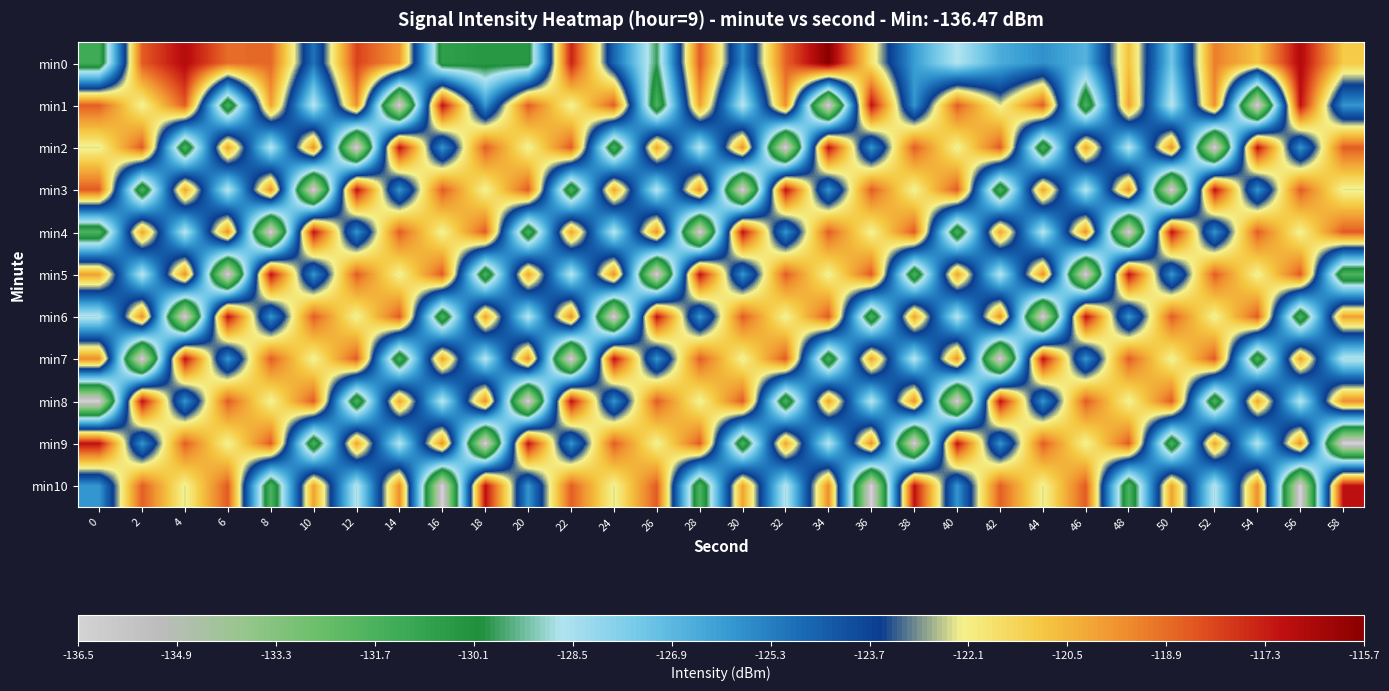

Reading right to left, extract all data points from this chart.

min0: 58=-121.0	56=-116.6	54=-120.8	52=-119.2	50=-127.3	48=-120.7	46=-126.7	44=-125.7	42=-126.5	40=-128.7	38=-126.0	36=-121.7	34=-115.7	32=-118.7	30=-125.6	28=-118.5	26=-129.7	24=-124.6	22=-117.3	20=-130.4	18=-130.4	16=-130.7	14=-119.8	12=-118.0	10=-125.0	8=-118.8	6=-118.9	4=-116.7	2=-118.5	0=-131.3
min1: 58=-125.9	56=-117.0	54=-136.5	52=-119.5	50=-128.8	48=-120.0	46=-131.8	44=-118.5	42=-122.3	40=-118.6	38=-125.9	36=-117.0	34=-136.5	32=-119.5	30=-128.8	28=-120.0	26=-131.8	24=-118.5	22=-122.3	20=-118.6	18=-125.9	16=-117.0	14=-136.5	12=-119.5	10=-128.8	8=-120.0	6=-131.8	4=-118.5	2=-122.3	0=-118.6
min2: 58=-118.6	56=-125.9	54=-117.0	52=-136.5	50=-119.5	48=-128.8	46=-120.0	44=-131.8	42=-118.5	40=-122.3	38=-118.6	36=-125.9	34=-117.0	32=-136.5	30=-119.5	28=-128.8	26=-120.0	24=-131.8	22=-118.5	20=-122.3	18=-118.6	16=-125.9	14=-117.0	12=-136.5	10=-119.5	8=-128.8	6=-120.0	4=-131.8	2=-118.5	0=-122.3
min3: 58=-122.3	56=-118.6	54=-125.9	52=-117.0	50=-136.5	48=-119.5	46=-128.8	44=-120.0	42=-131.8	40=-118.5	38=-122.3	36=-118.6	34=-125.9	32=-117.0	30=-136.5	28=-119.5	26=-128.8	24=-120.0	22=-131.8	20=-118.5	18=-122.3	16=-118.6	14=-125.9	12=-117.0	10=-136.5	8=-119.5	6=-128.8	4=-120.0	2=-131.8	0=-118.5
min4: 58=-118.5	56=-122.3	54=-118.6	52=-125.9	50=-117.0	48=-136.5	46=-119.5	44=-128.8	42=-120.0	40=-131.8	38=-118.5	36=-122.3	34=-118.6	32=-125.9	30=-117.0	28=-136.5	26=-119.5	24=-128.8	22=-120.0	20=-131.8	18=-118.5	16=-122.3	14=-118.6	12=-125.9	10=-117.0	8=-136.5	6=-119.5	4=-128.8	2=-120.0	0=-131.8
min5: 58=-131.8	56=-118.5	54=-122.3	52=-118.6	50=-125.9	48=-117.0	46=-136.5	44=-119.5	42=-128.8	40=-120.0	38=-131.8	36=-118.5	34=-122.3	32=-118.6	30=-125.9	28=-117.0	26=-136.5	24=-119.5	22=-128.8	20=-120.0	18=-131.8	16=-118.5	14=-122.3	12=-118.6	10=-125.9	8=-117.0	6=-136.5	4=-119.5	2=-128.8	0=-120.0
min6: 58=-120.0	56=-131.8	54=-118.5	52=-122.3	50=-118.6	48=-125.9	46=-117.0	44=-136.5	42=-119.5	40=-128.8	38=-120.0	36=-131.8	34=-118.5	32=-122.3	30=-118.6	28=-125.9	26=-117.0	24=-136.5	22=-119.5	20=-128.8	18=-120.0	16=-131.8	14=-118.5	12=-122.3	10=-118.6	8=-125.9	6=-117.0	4=-136.5	2=-119.5	0=-128.8
min7: 58=-128.8	56=-120.0	54=-131.8	52=-118.5	50=-122.3	48=-118.6	46=-125.9	44=-117.0	42=-136.5	40=-119.5	38=-128.8	36=-120.0	34=-131.8	32=-118.5	30=-122.3	28=-118.6	26=-125.9	24=-117.0	22=-136.5	20=-119.5	18=-128.8	16=-120.0	14=-131.8	12=-118.5	10=-122.3	8=-118.6	6=-125.9	4=-117.0	2=-136.5	0=-119.5
min8: 58=-119.5	56=-128.8	54=-120.0	52=-131.8	50=-118.5	48=-122.3	46=-118.6	44=-125.9	42=-117.0	40=-136.5	38=-119.5	36=-128.8	34=-120.0	32=-131.8	30=-118.5	28=-122.3	26=-118.6	24=-125.9	22=-117.0	20=-136.5	18=-119.5	16=-128.8	14=-120.0	12=-131.8	10=-118.5	8=-122.3	6=-118.6	4=-125.9	2=-117.0	0=-136.5
min9: 58=-136.5	56=-119.5	54=-128.8	52=-120.0	50=-131.8	48=-118.5	46=-122.3	44=-118.6	42=-125.9	40=-117.0	38=-136.5	36=-119.5	34=-128.8	32=-120.0	30=-131.8	28=-118.5	26=-122.3	24=-118.6	22=-125.9	20=-117.0	18=-136.5	16=-119.5	14=-128.8	12=-120.0	10=-131.8	8=-118.5	6=-122.3	4=-118.6	2=-125.9	0=-117.0
min10: 58=-117.0	56=-136.5	54=-119.5	52=-128.8	50=-120.0	48=-131.8	46=-118.5	44=-122.3	42=-118.6	40=-125.9	38=-117.0	36=-136.5	34=-119.5	32=-128.8	30=-120.0	28=-131.8	26=-118.5	24=-122.3	22=-118.6	20=-125.9	18=-117.0	16=-136.5	14=-119.5	12=-128.8	10=-120.0	8=-131.8	6=-118.5	4=-122.3	2=-118.6	0=-125.9